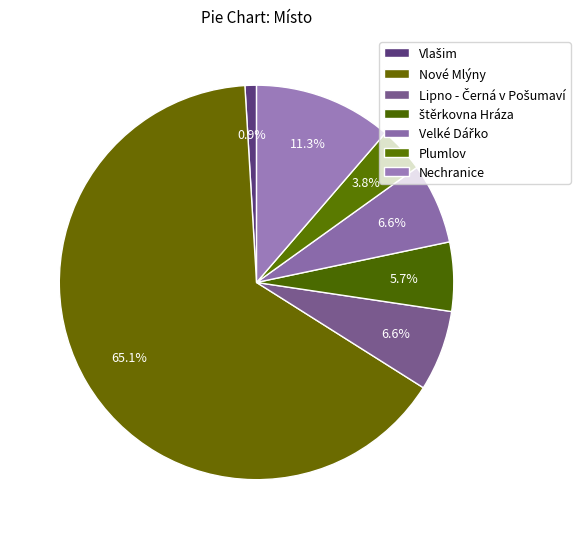

How many slices are in this pie chart?

7